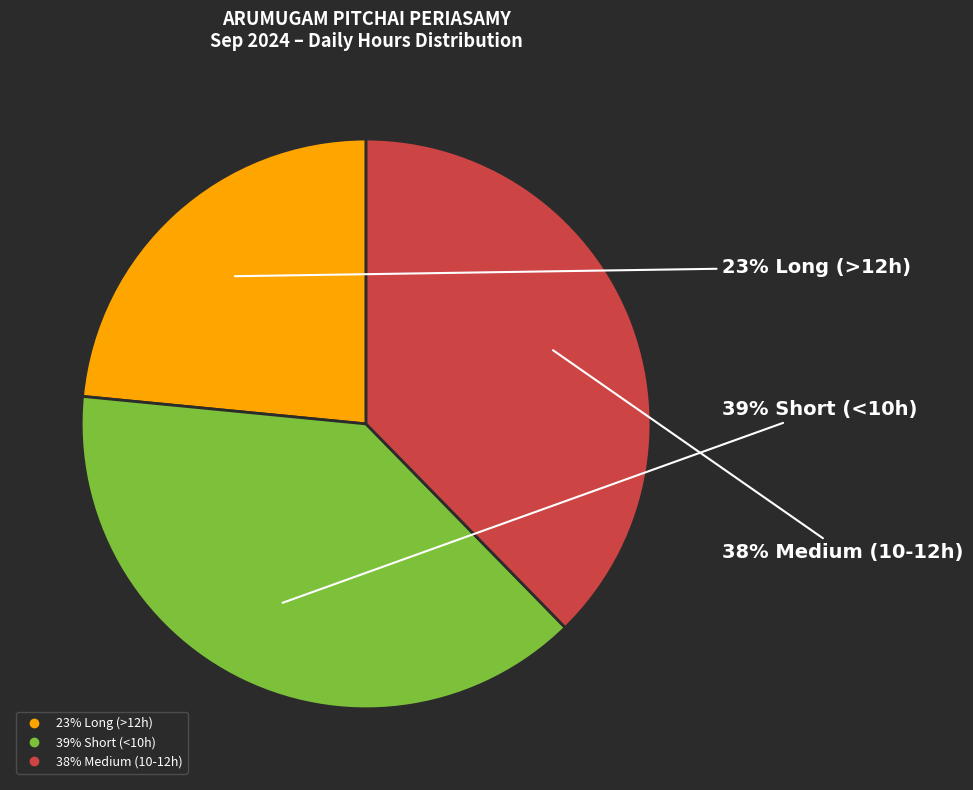

To the nearest percent, what is the average slice percentage?

33%